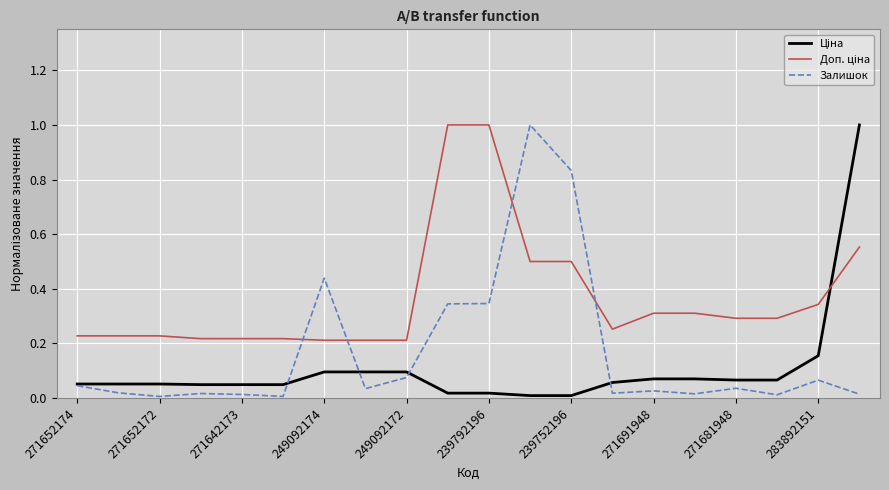

What is the difference between the maximum and minimum values in the Залишок series?

1.0